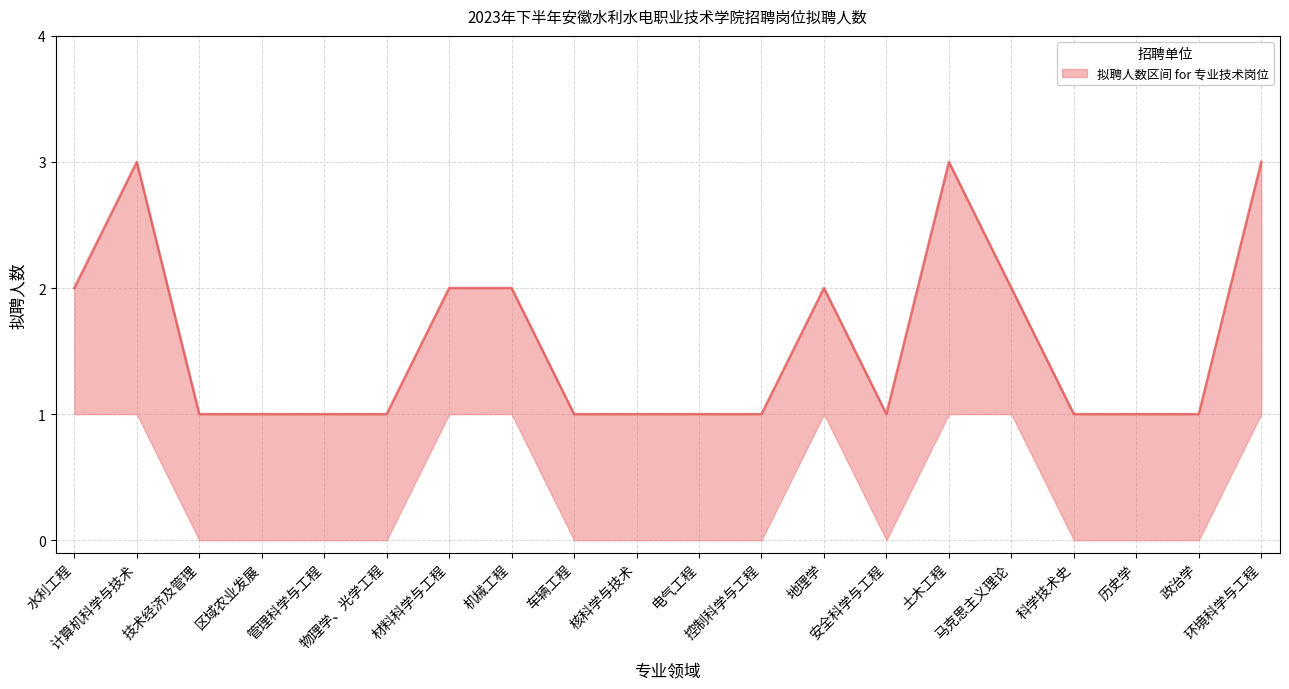

Which label corresponds to the largest value in the chart?

计算机科学与技术